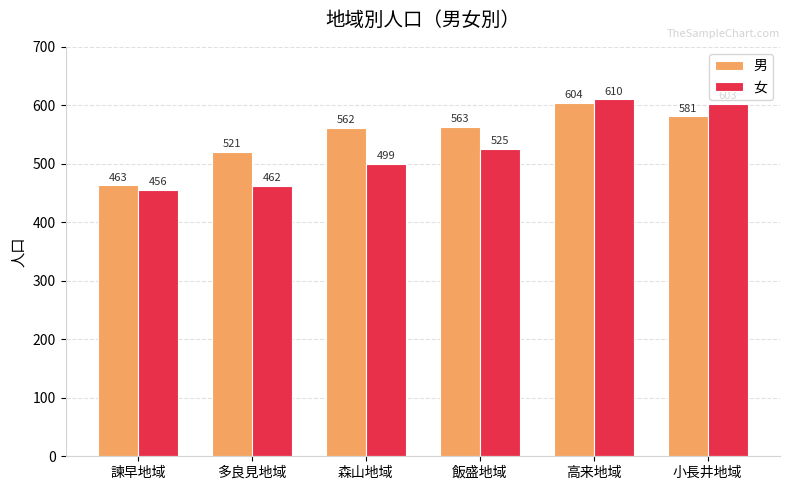

Between 森山地域 and 小長井地域, which series saw the biggest shift?

女